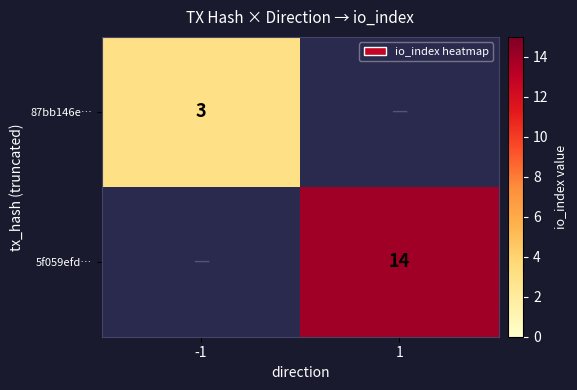

What is the smallest value displayed?

3.0